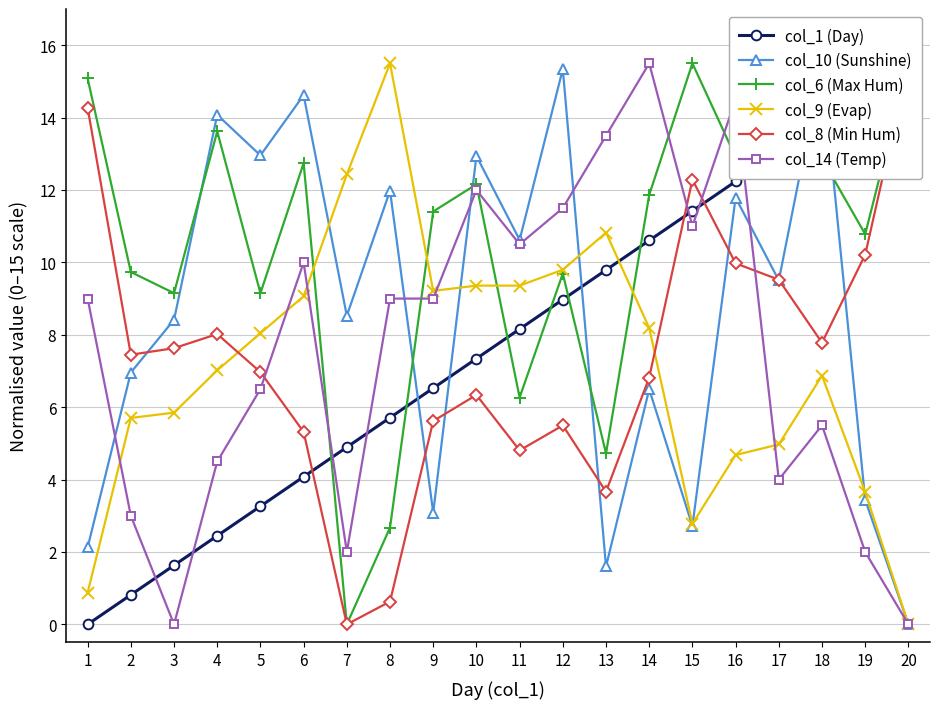

Is this an area chart (filled region under the line)?

No